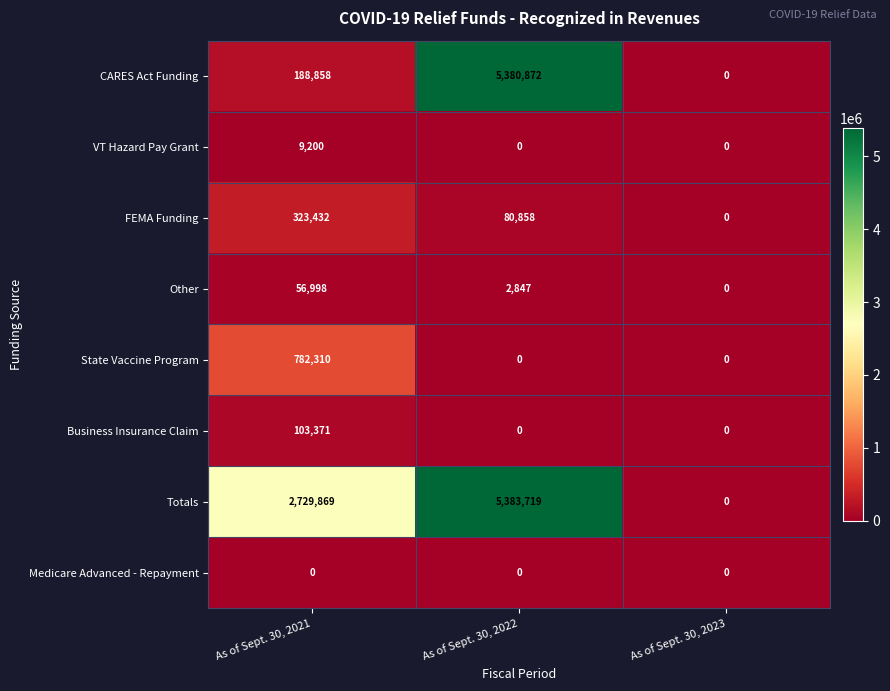

Is it true that CARES Act Funding equals 0 at As of Sept. 30, 2023?

True